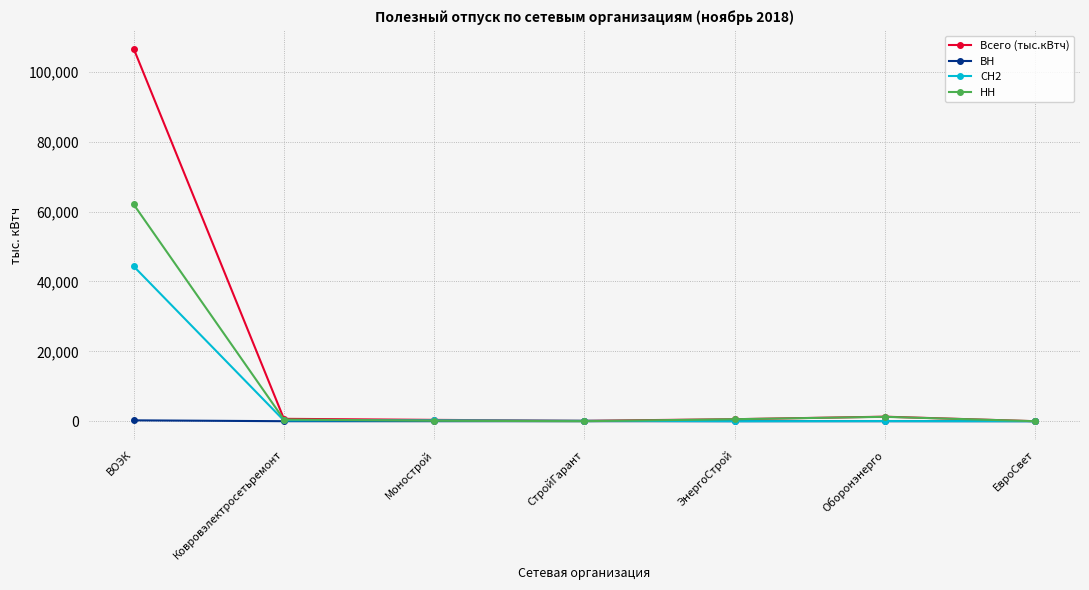

What is the sum of the СН2 values at ЕвроСвет and Оборонэнерго?

38.7